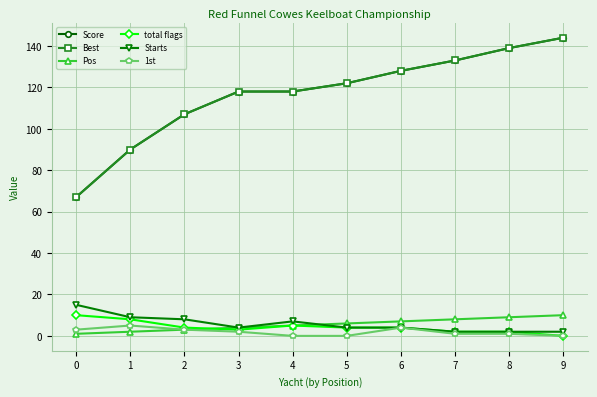

Is this an area chart (filled region under the line)?

No